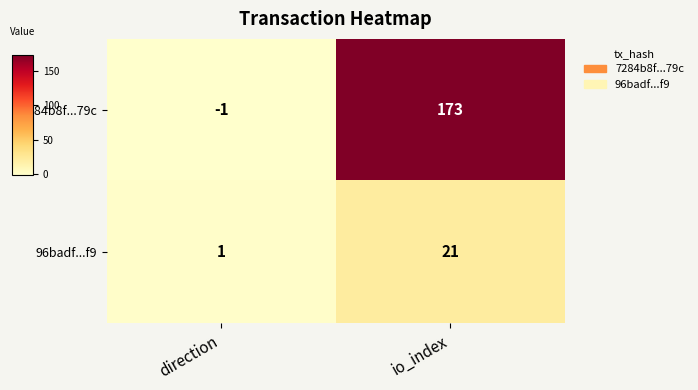

Which category has the highest value in the 7284b8f...79c series?

io_index